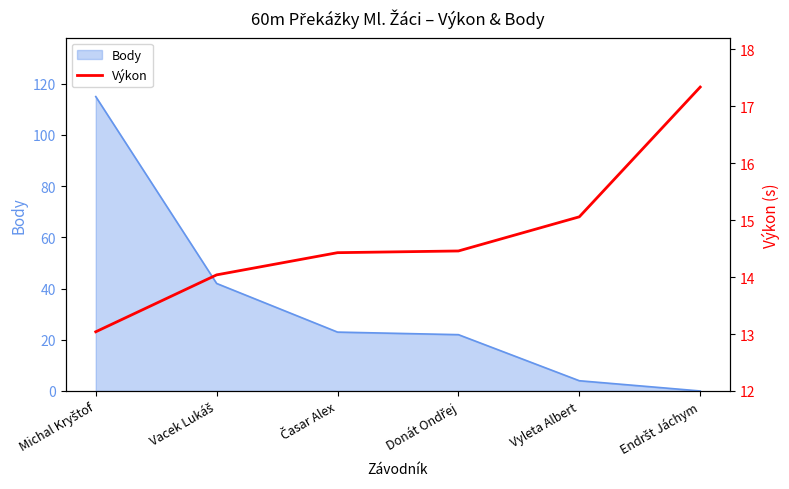

Rank the categories by value from lowest to highest.

Michal Kryštof, Vacek Lukáš, Časar Alex, Donát Ondřej, Vyleta Albert, Endršt Jáchym